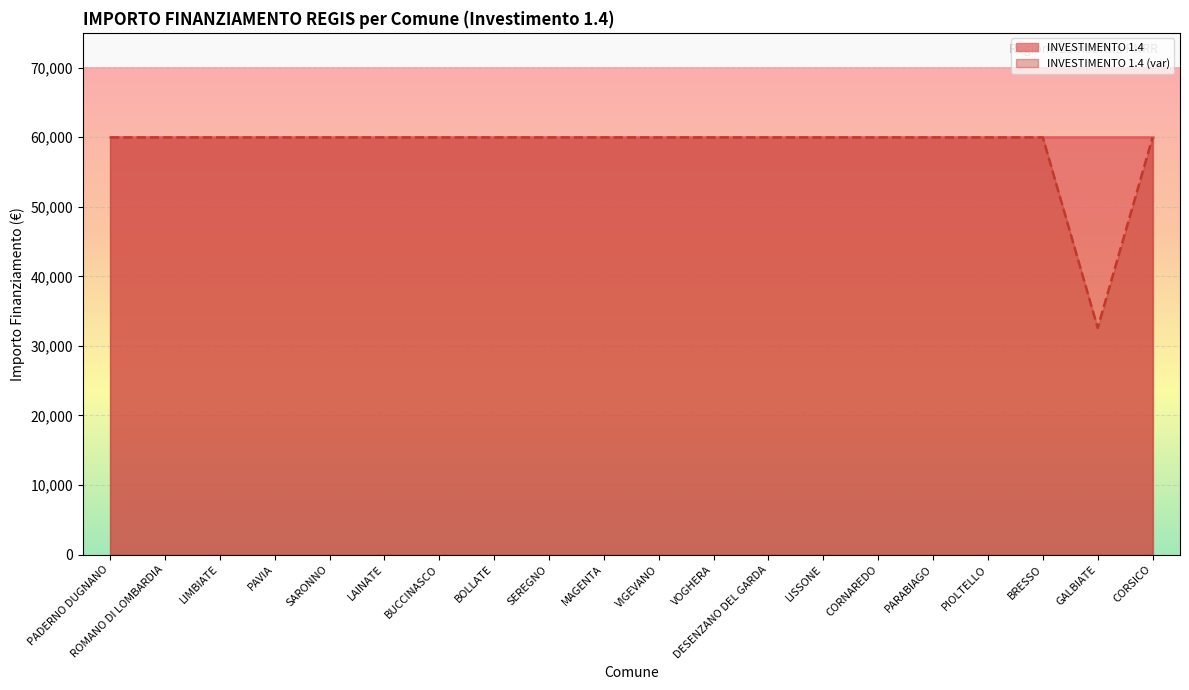

What is the average value?

58597